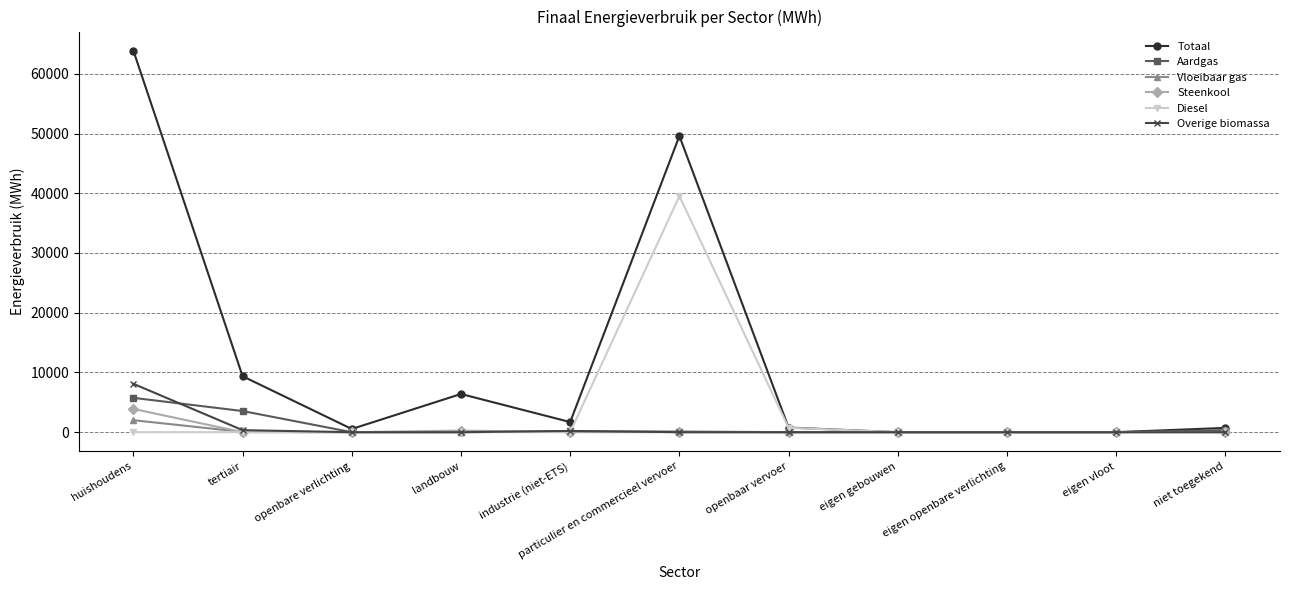

What is the sum of all Vloeibaar gas values?

2282.3